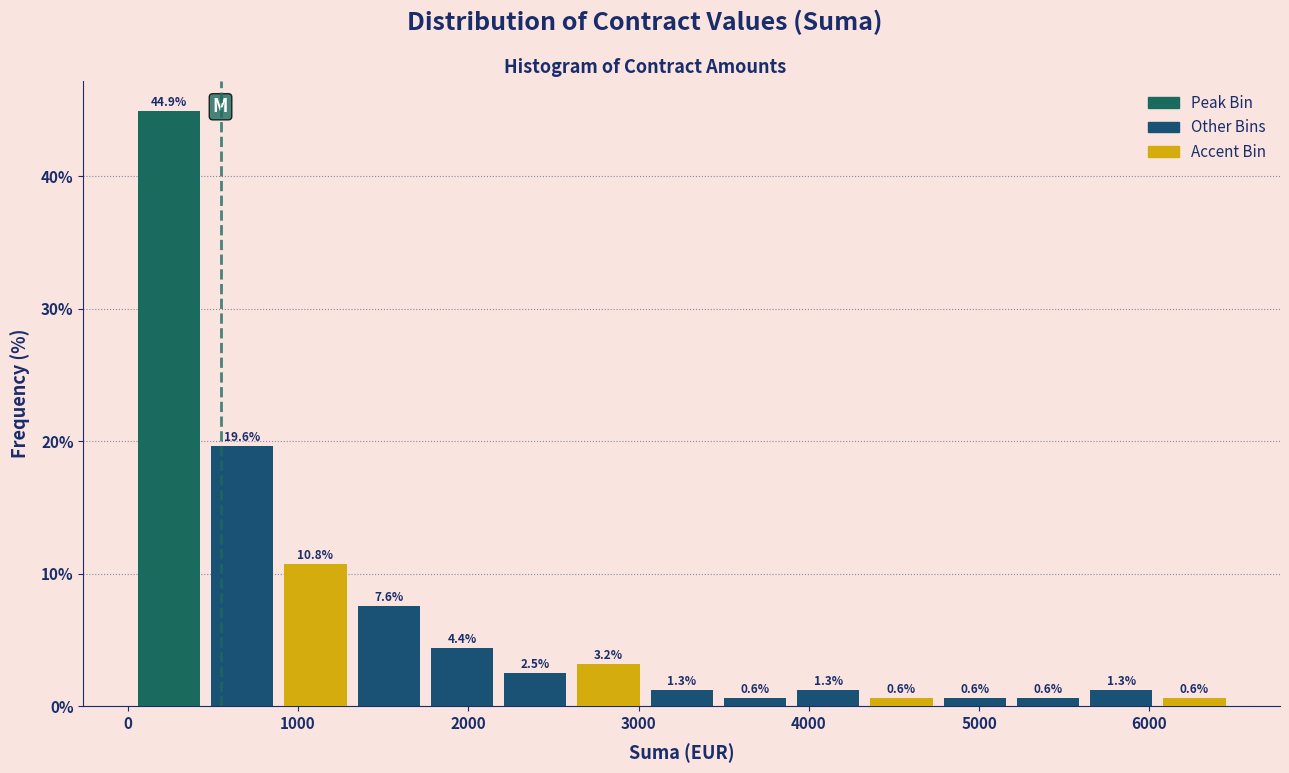

Reading left to right, transcribe this chart: for each bar, give the range it covers on the x-axis and its height. The bar edges are not printed on the chart, so give them approximately, as read against the axis.

0 to 500: 44.9
500 to 900: 19.6
900 to 1300: 10.8
1300 to 1700: 7.6
1700 to 2200: 4.4
2200 to 2600: 2.5
2600 to 3000: 3.2
3000 to 3500: 1.3
3500 to 3900: 0.6
3900 to 4300: 1.3
4300 to 4800: 0.6
4800 to 5200: 0.6
5200 to 5600: 0.6
5600 to 6000: 1.3
6000 to 6500: 0.6